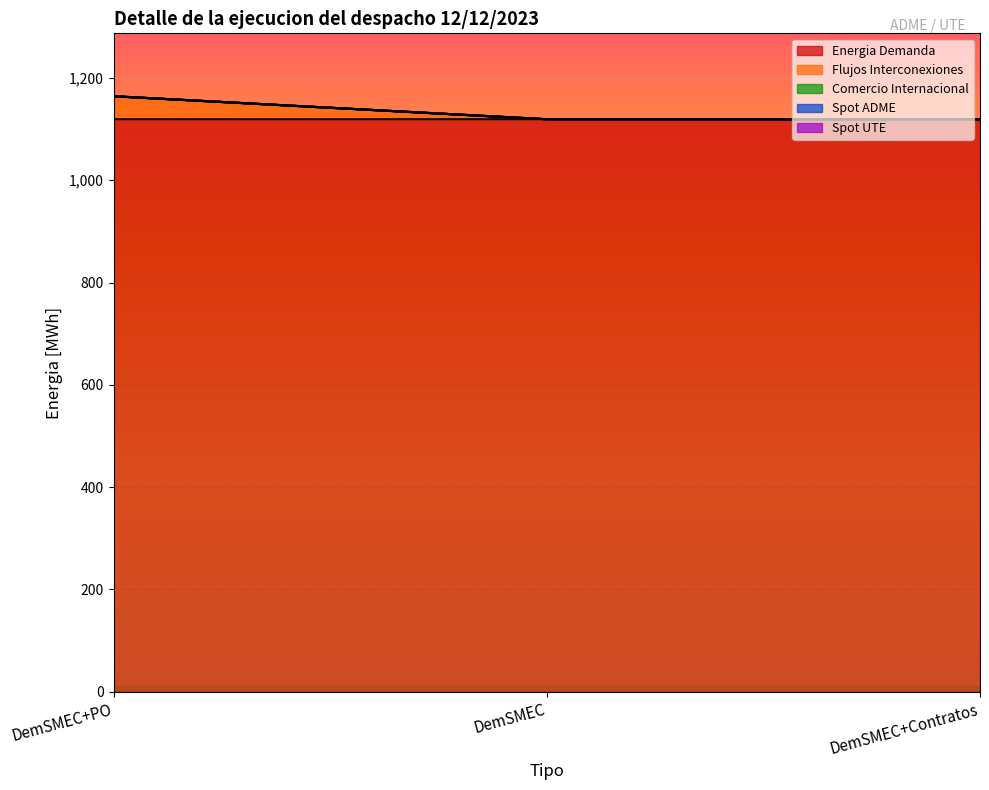

What position from the left is DemSMEC?

2